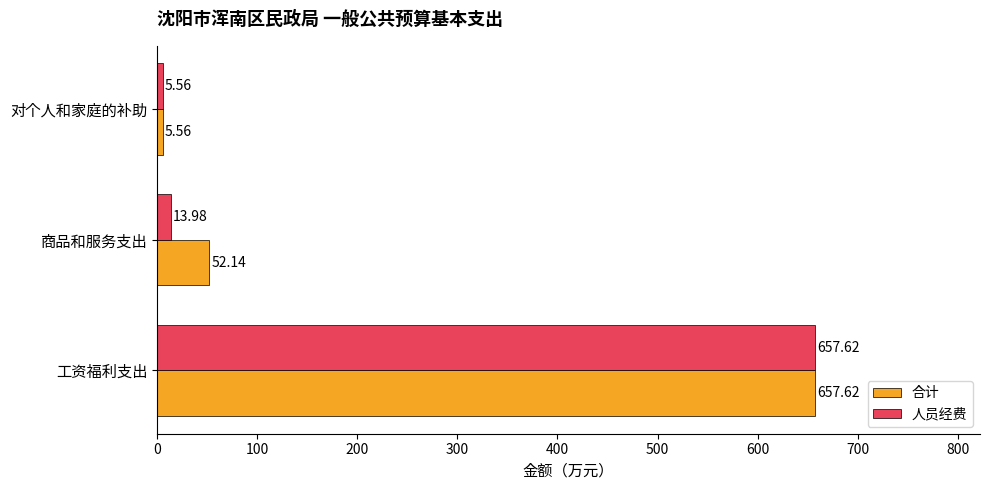

Which series changed the most between 工资福利支出 and 商品和服务支出?

人员经费